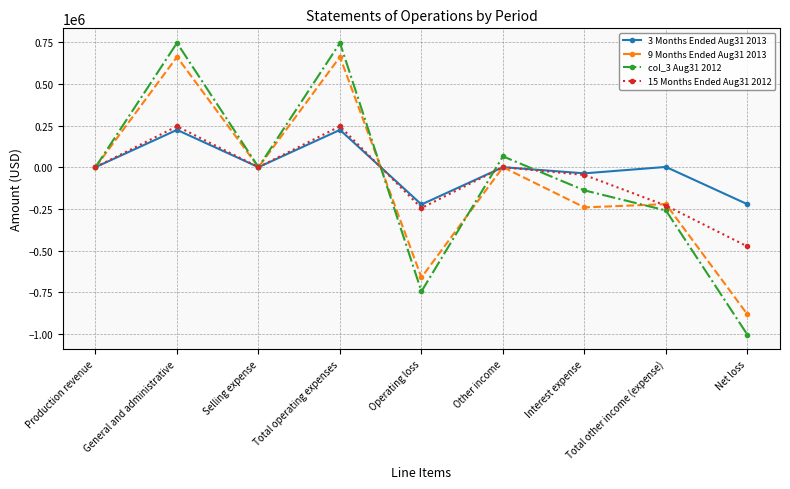

How many lines are shown in the chart?

4